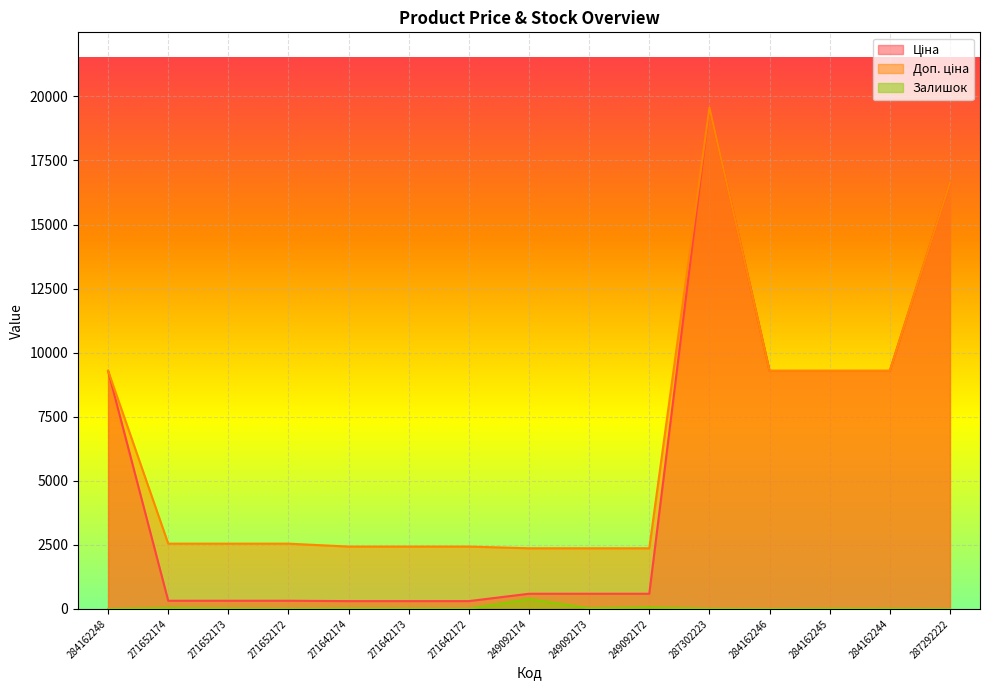

What is the difference between the maximum and minimum values in the Ціна series?

19260.8